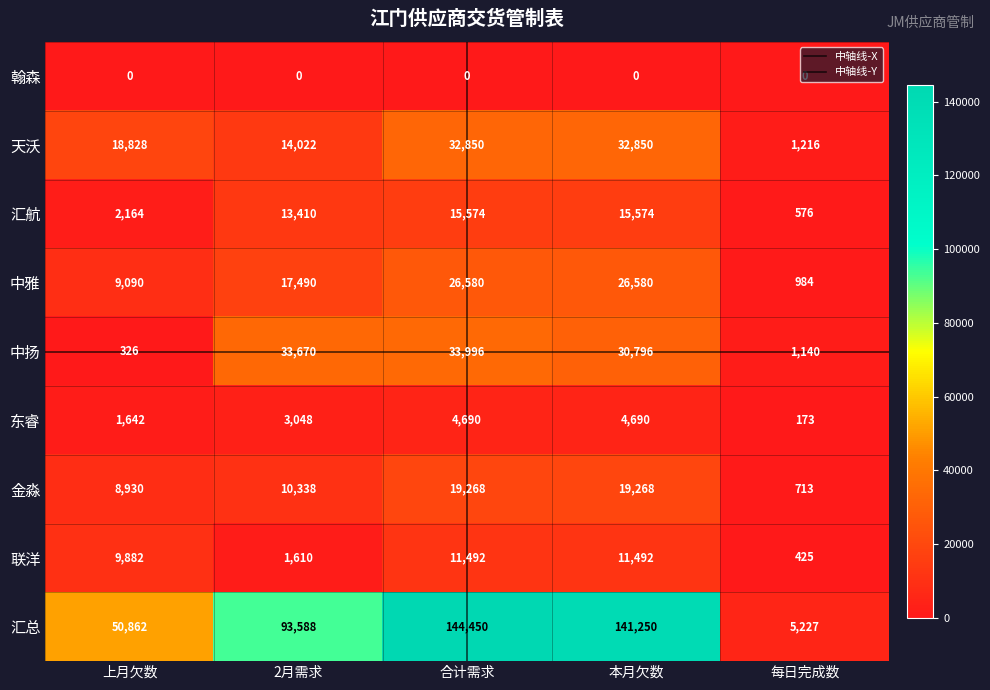

How many distinct data groups are displayed?

9